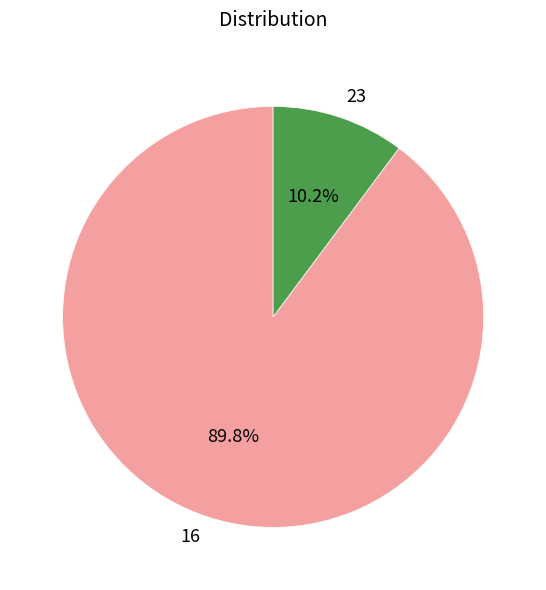

To the nearest percent, what is the difference between the largest and smallest slice percentages?

80%